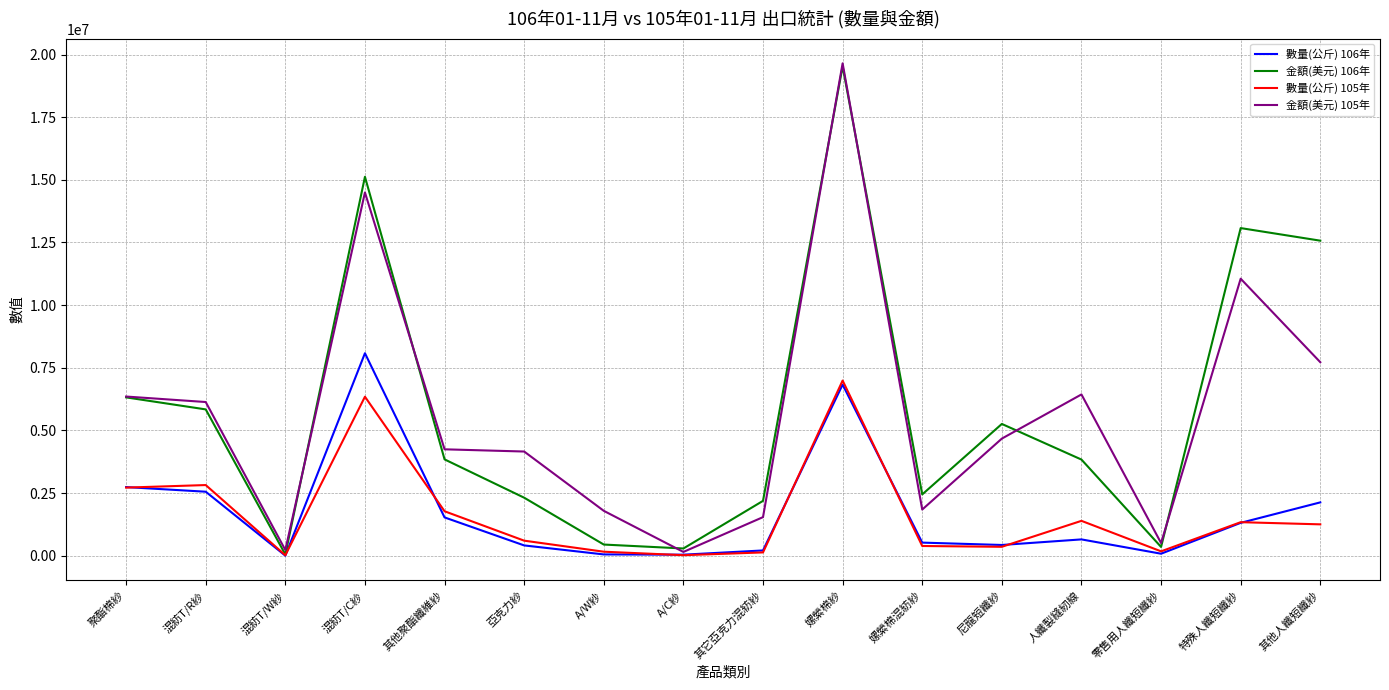

Is it true that 數量(公斤) 105年 equals 1775610 at 其他聚酯纖維紗?

True